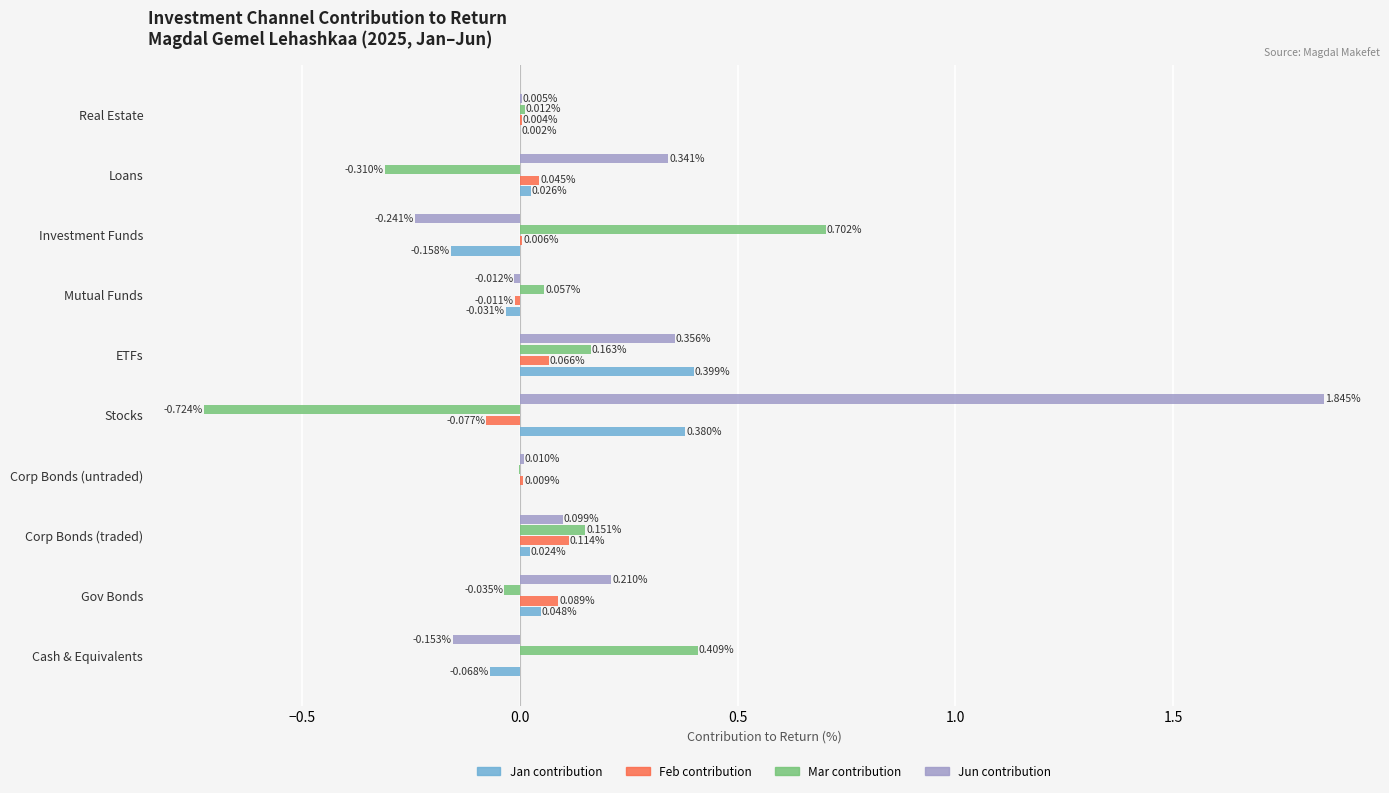

How many values in Jun contribution are above zero?

7